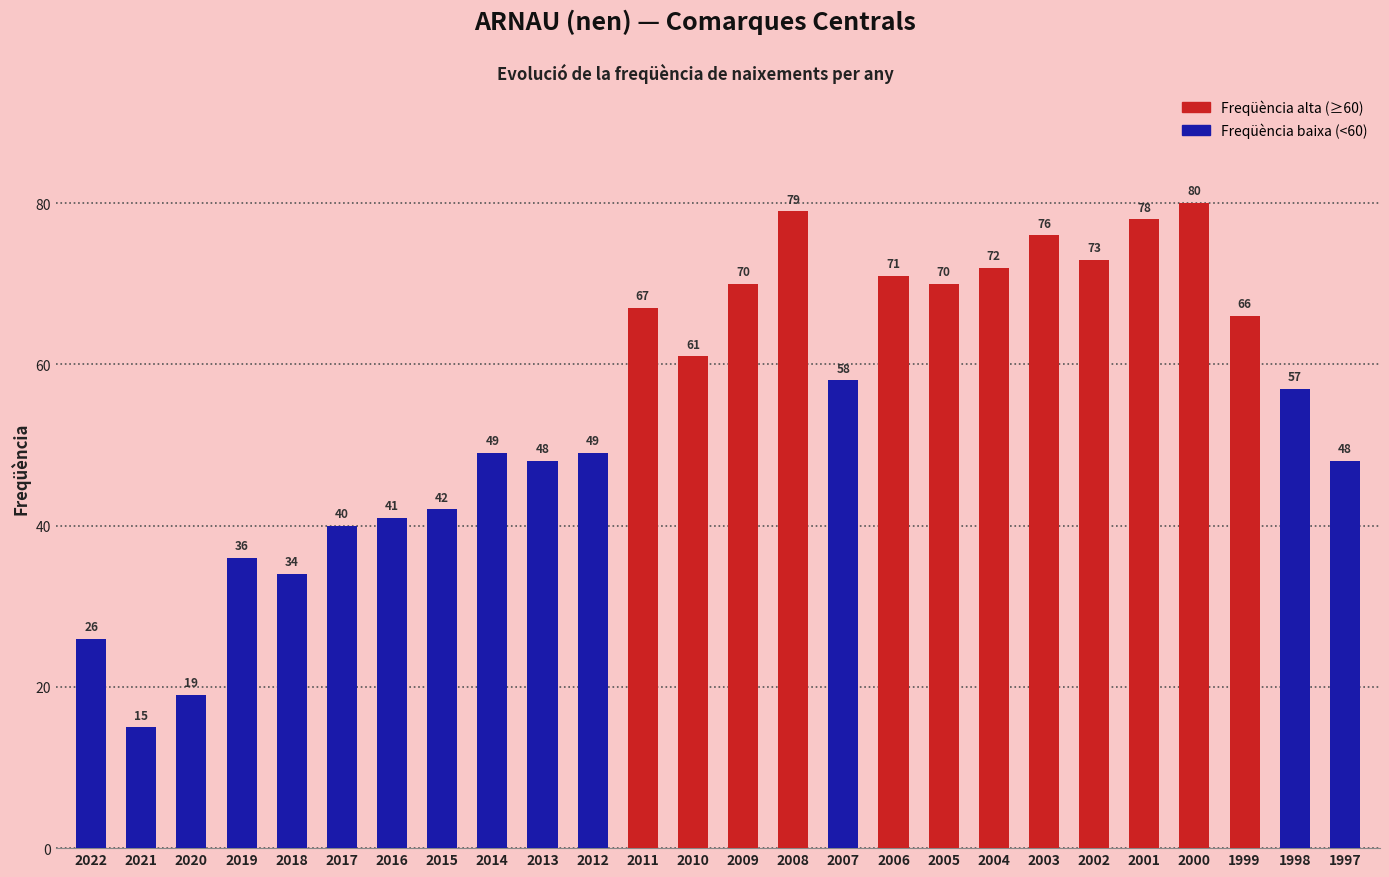

What is the difference between the maximum and minimum values?

65